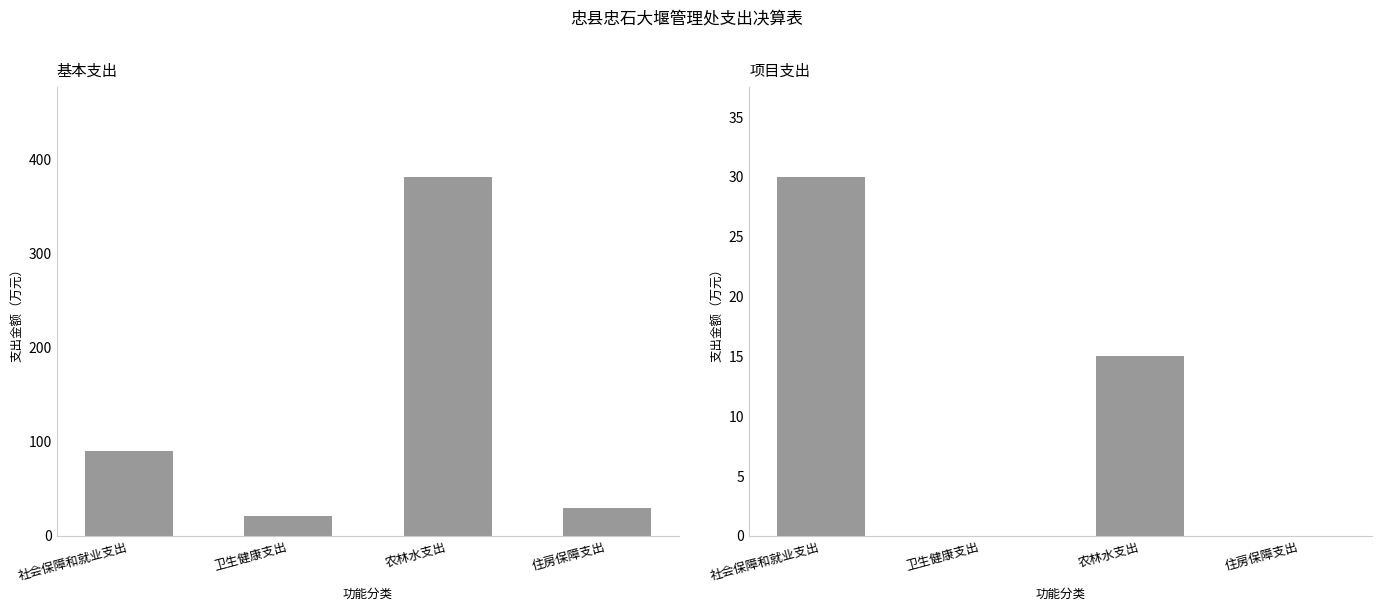

Rank the series by their average value, from highest to lowest.

基本支出, 项目支出